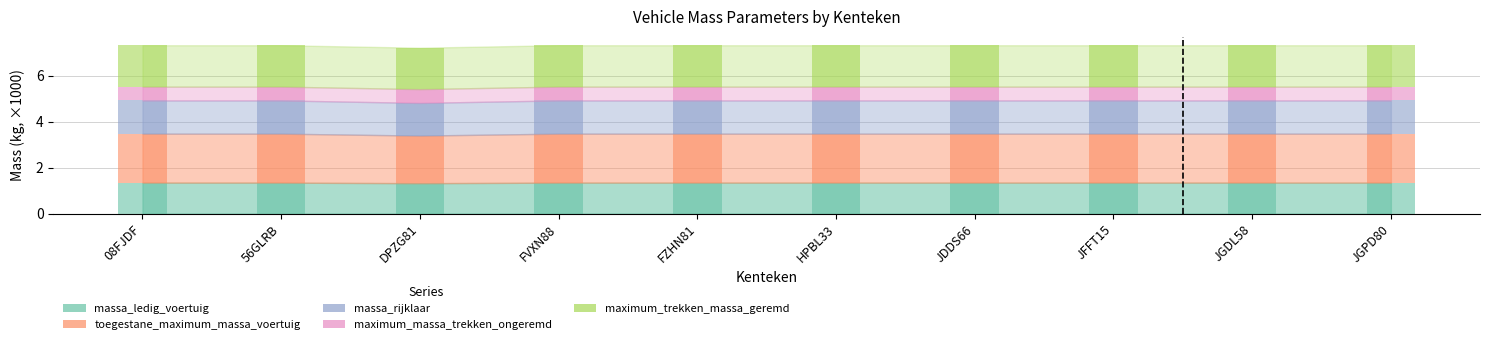

How many groups of bars are there?

10